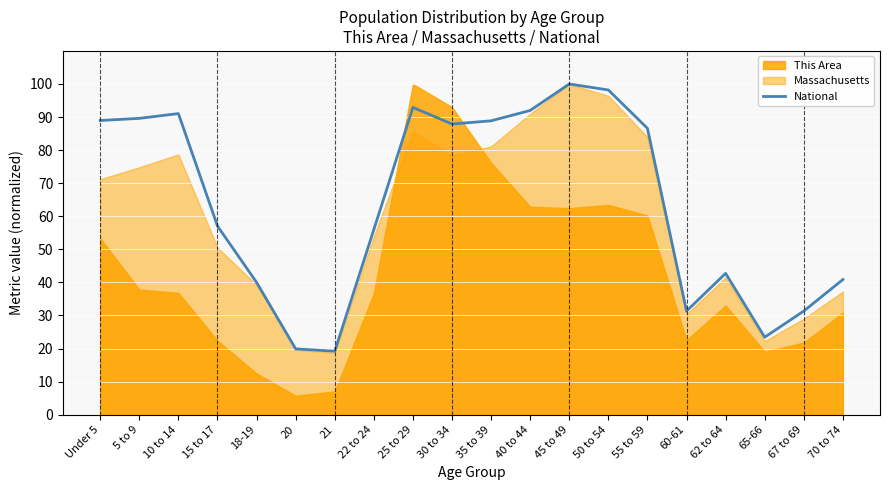

The National series shows 91.1 at 10 to 14. True or false?

True